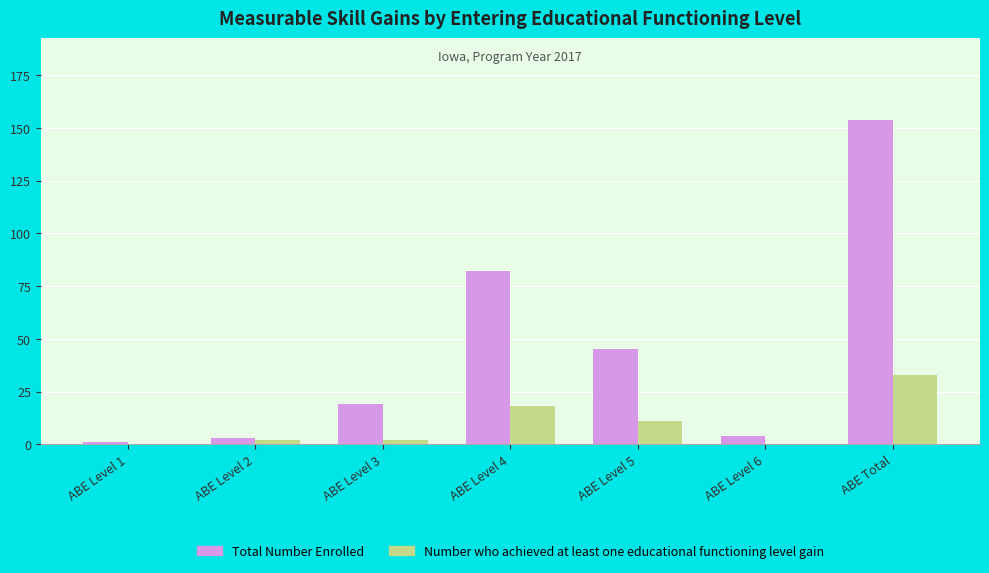

At which category is the sum across all series the highest?

ABE Total